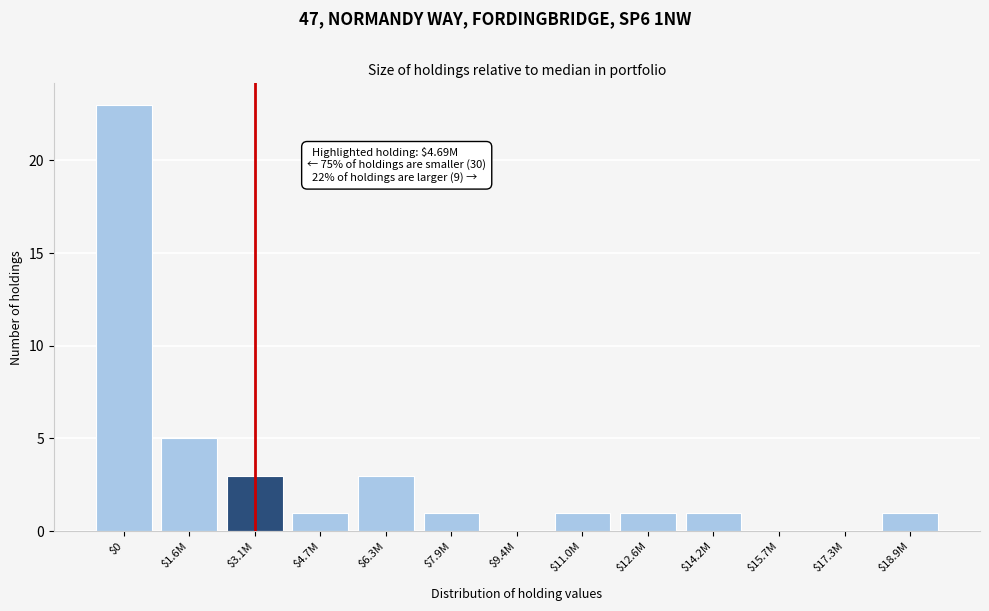

The chart shows a value of 1 at $14.2M. True or false?

True